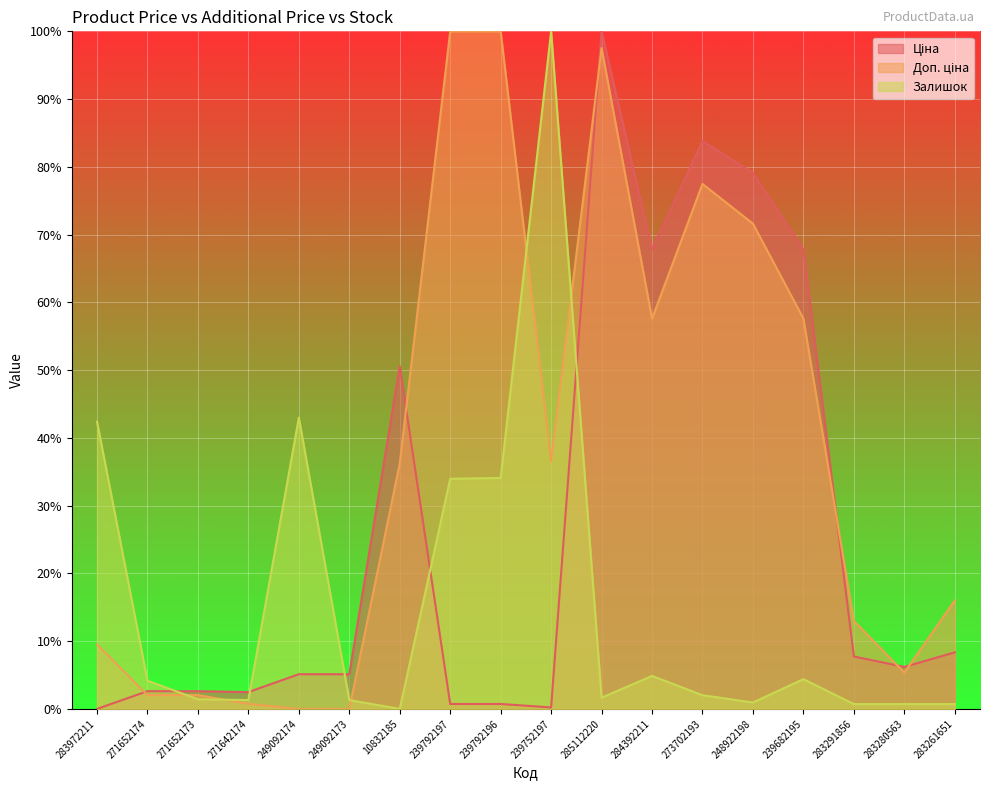

Is it true that Залишок equals 0.0 at 10832185?

True